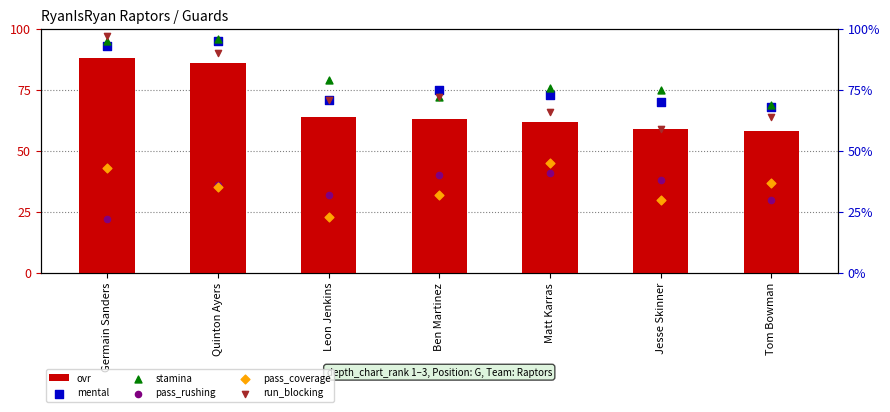

What is the total value across all series at Matt Karras?

363